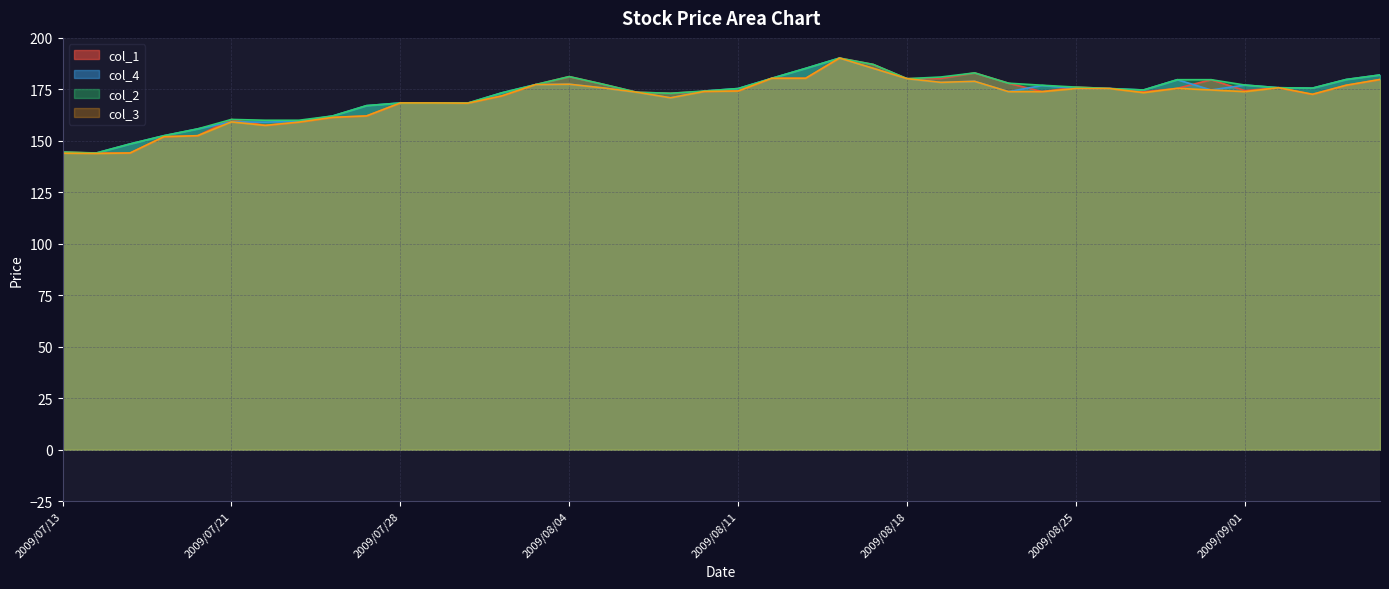

Is it true that col_3 equals 65.0 at 2009/08/26?

False